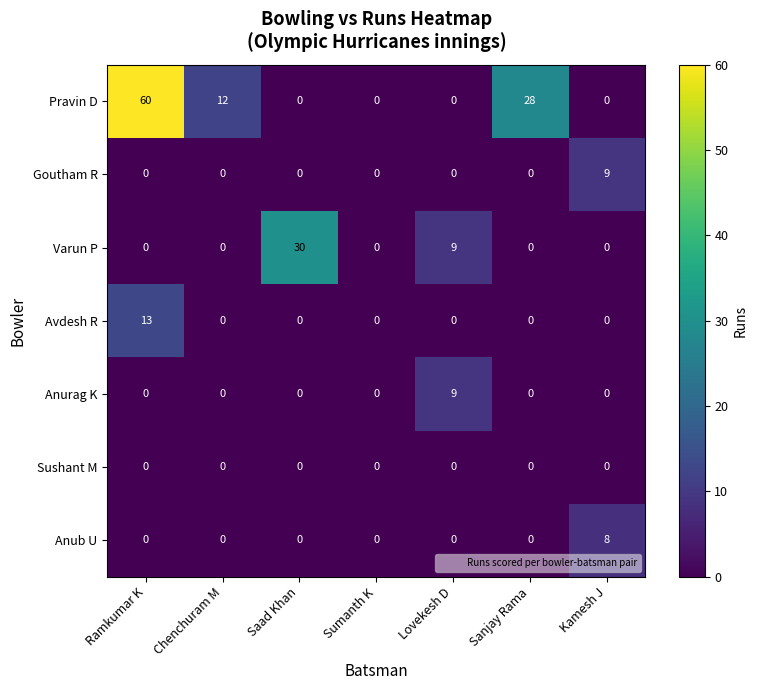

Which series has the widest spread of values?

Pravin D